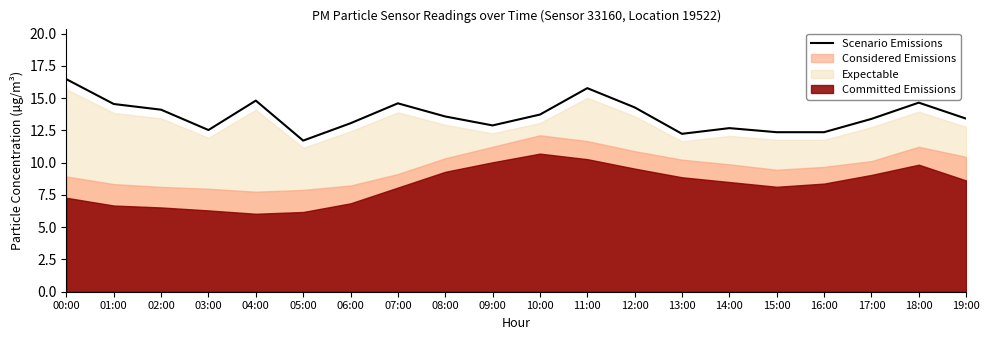

True or false: the data shows 15.8 at 11:00.

True